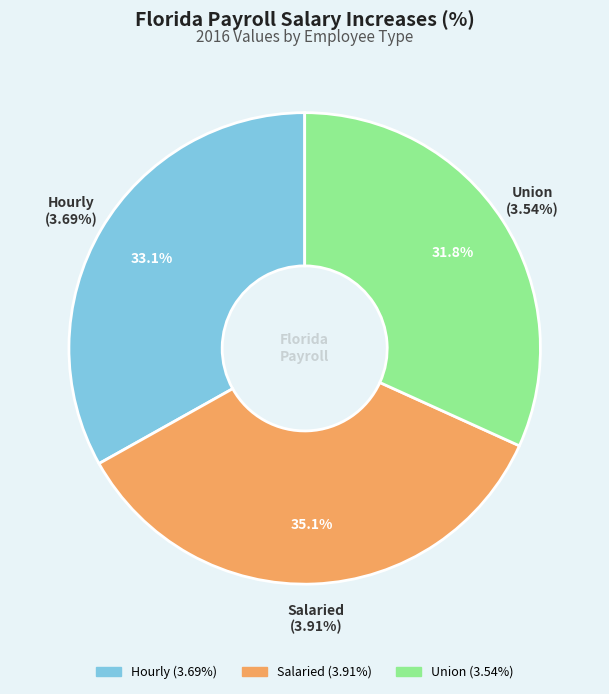

To the nearest percent, what is the average slice percentage?

33%